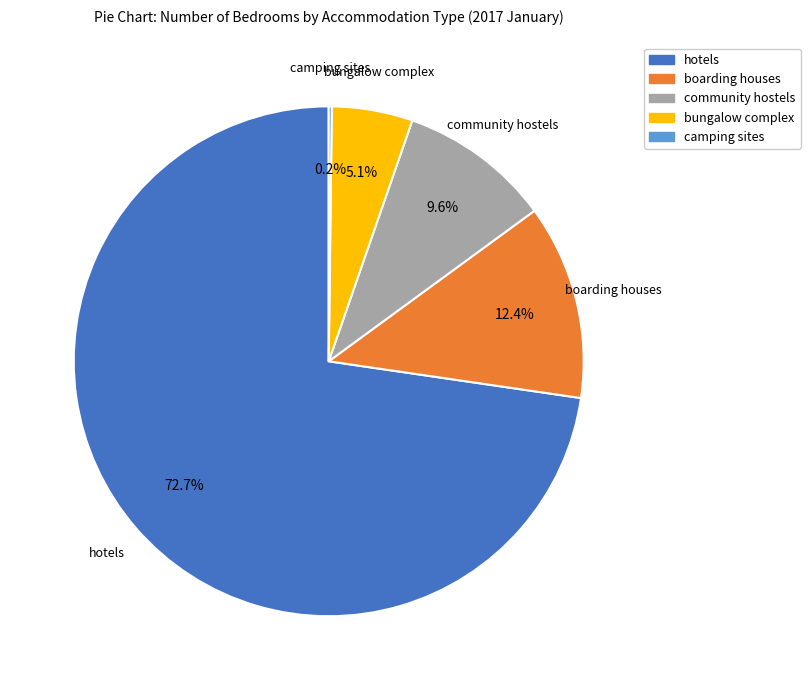

What portion of the pie excludes boarding houses?

87.6%